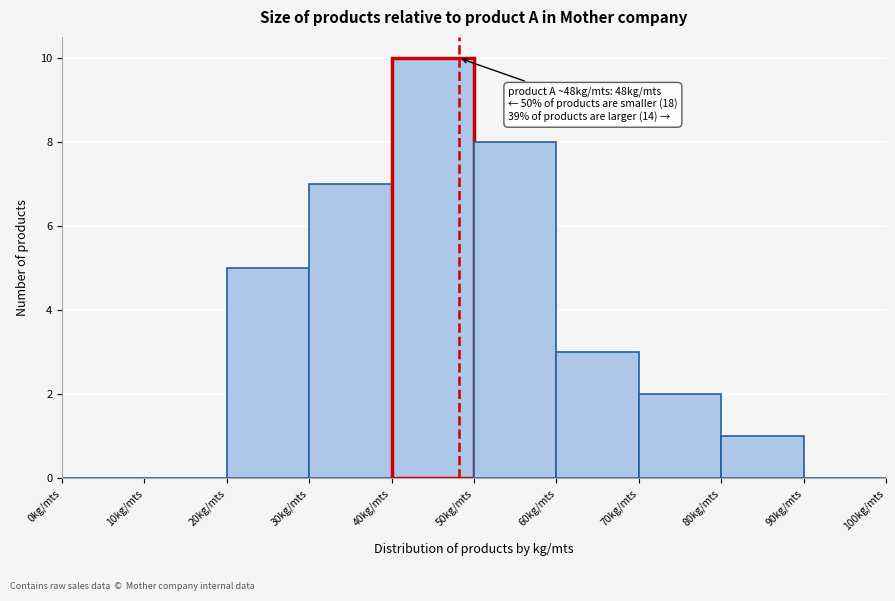

Over which range of the x-axis is the bar tallest?

40 to 50